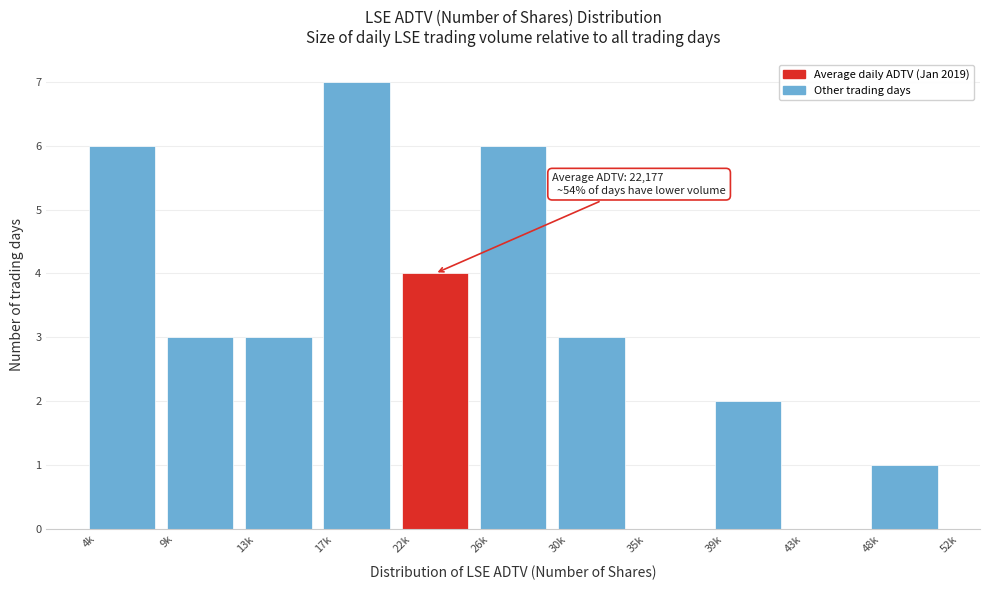

Reading right to left, transcribe all the data shown in this chart.

48k=1	43k=0	39k=2	35k=0	30k=3	26k=6	22k=4	17k=7	13k=3	9k=3	4k=6